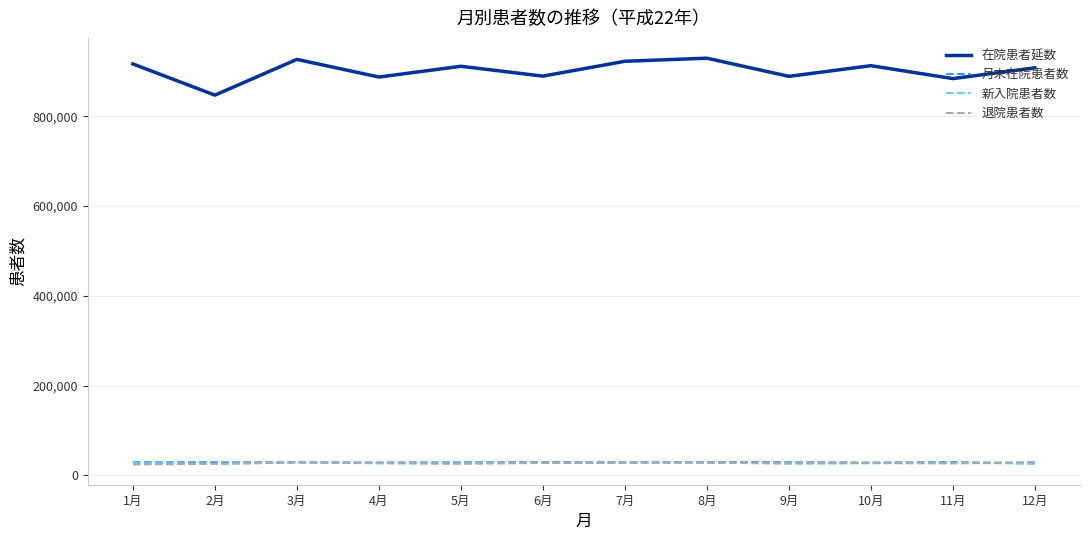

What is the maximum value for 新入院患者数?

28690